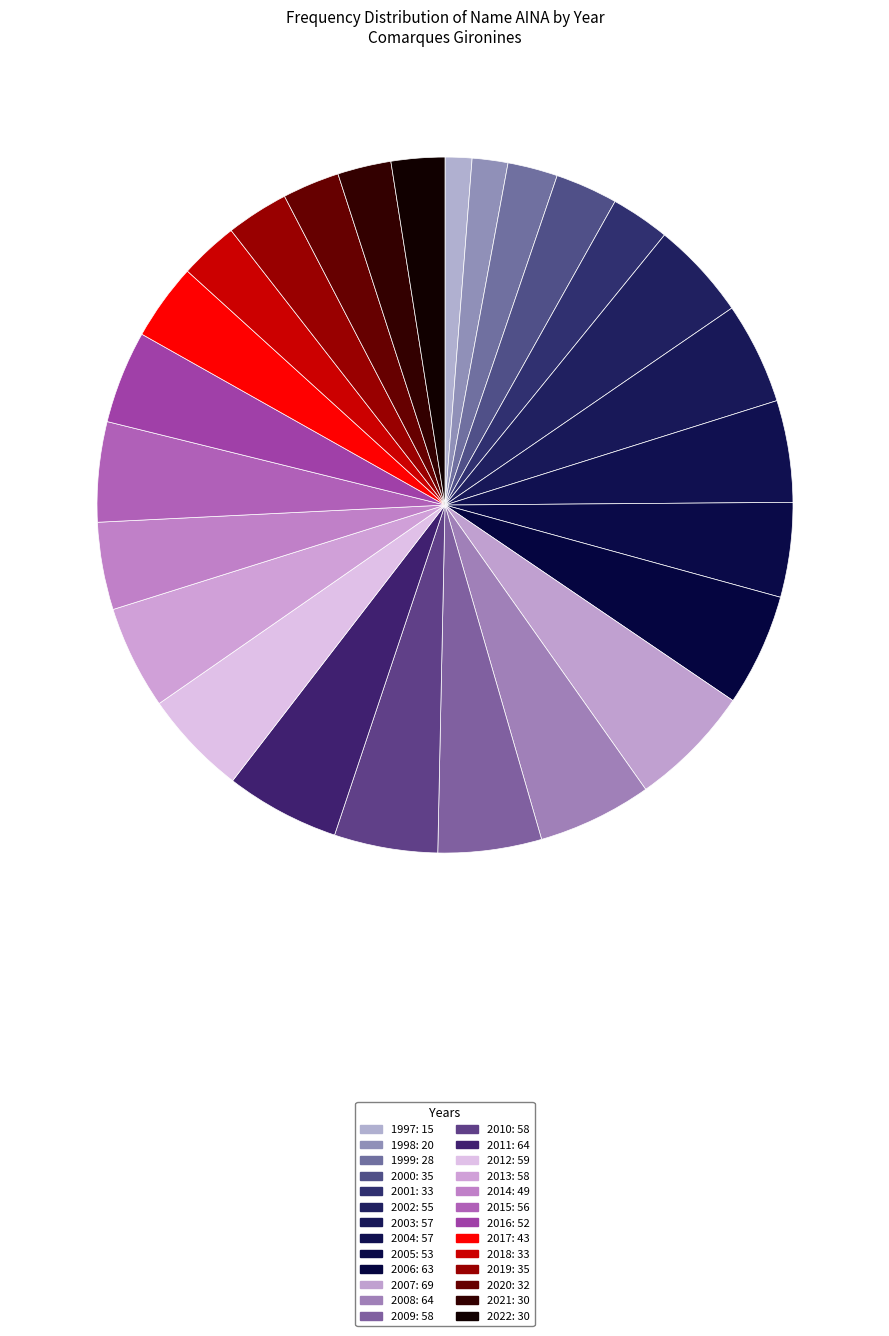

Approximately how many times larger is the value at 2000 compared to 2019?

1.0